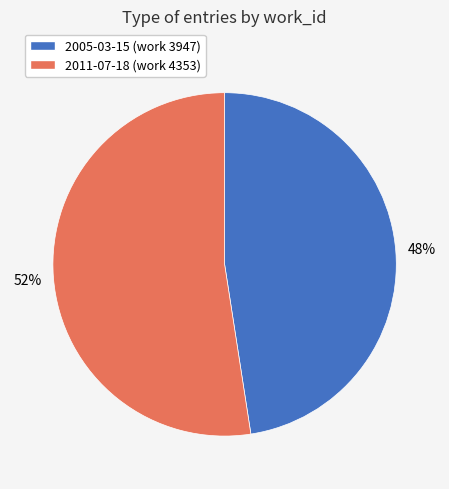

How many slices are in this pie chart?

2